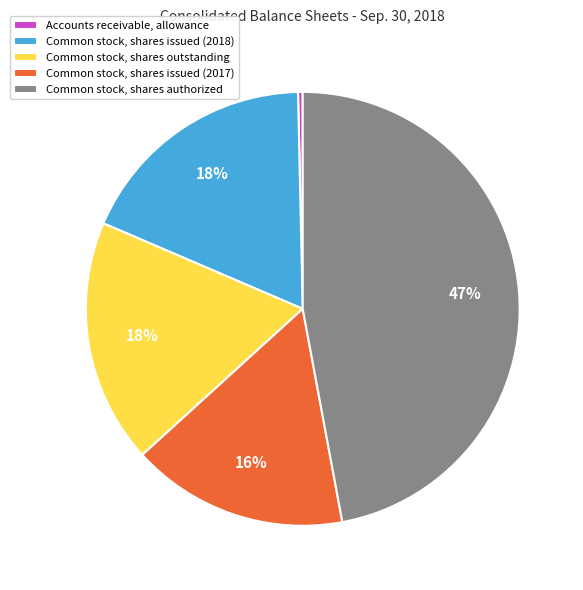

How many segments does this pie chart have?

5